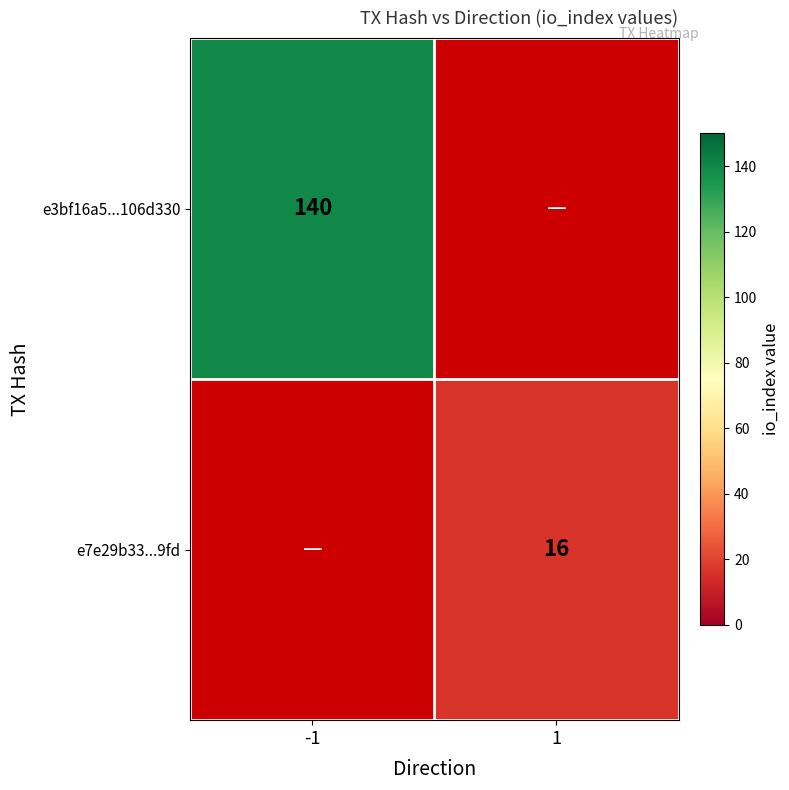

The value of e3bf16a5...106d330 at -1 is 236. True or false?

False